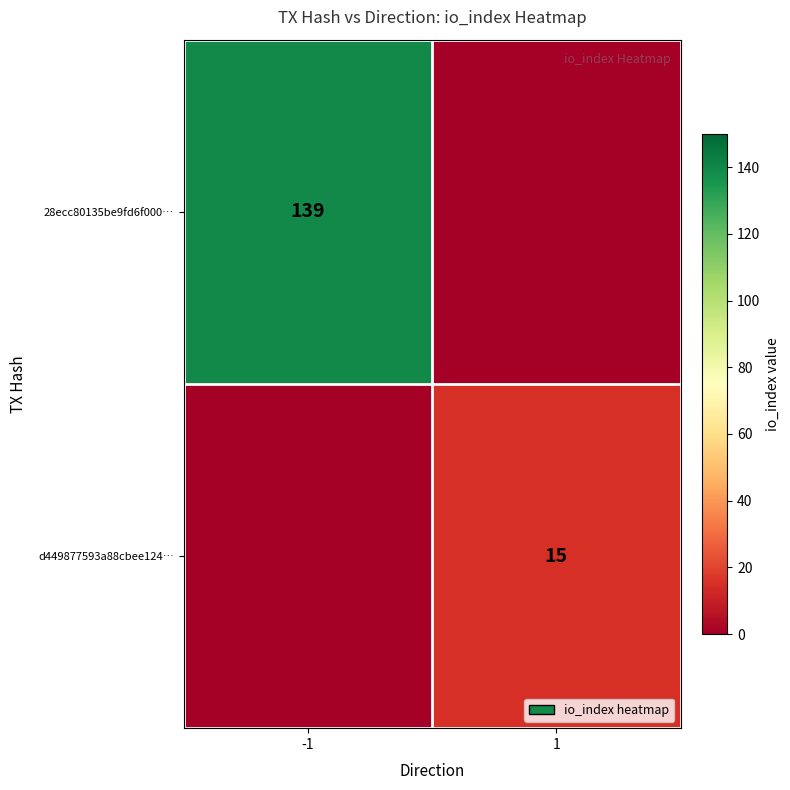

What is the difference between the highest and lowest values at 1?

15